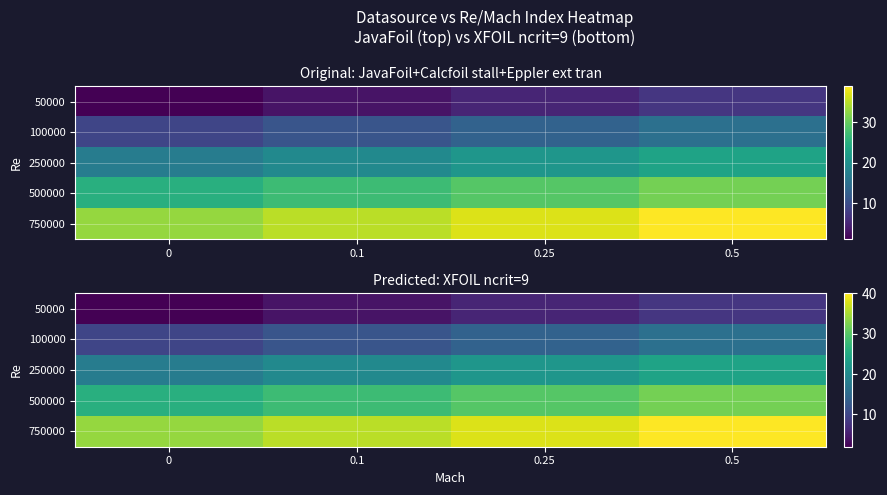

Between 0 and 0.25, which is larger?

0.25